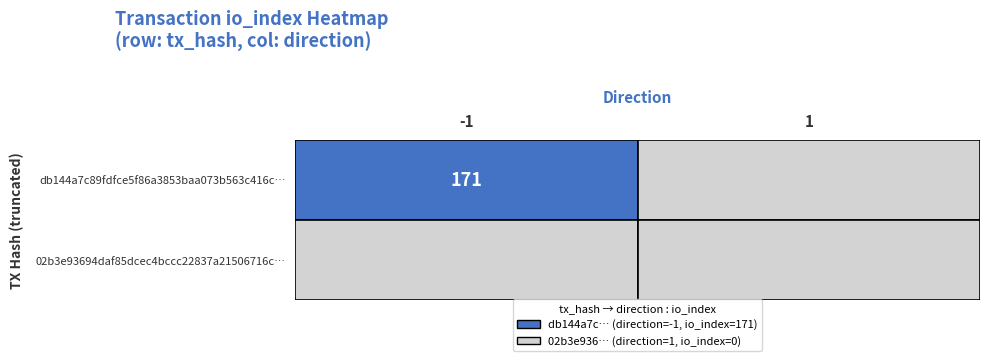

At which category is the sum across all series the highest?

-1